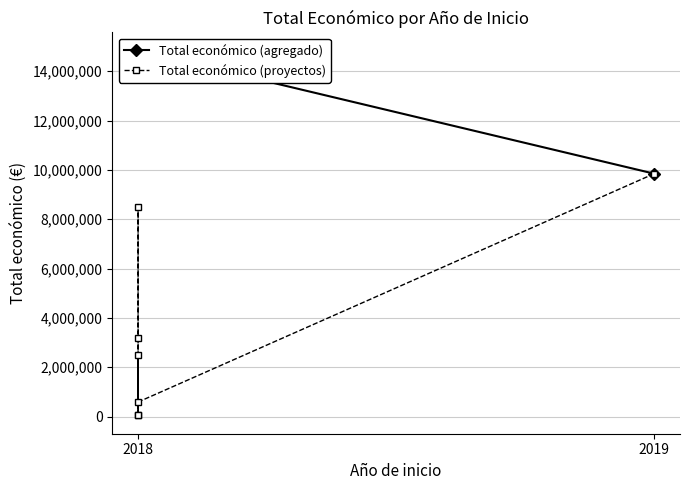

Where is the data nearest to the value 4945388?

2018